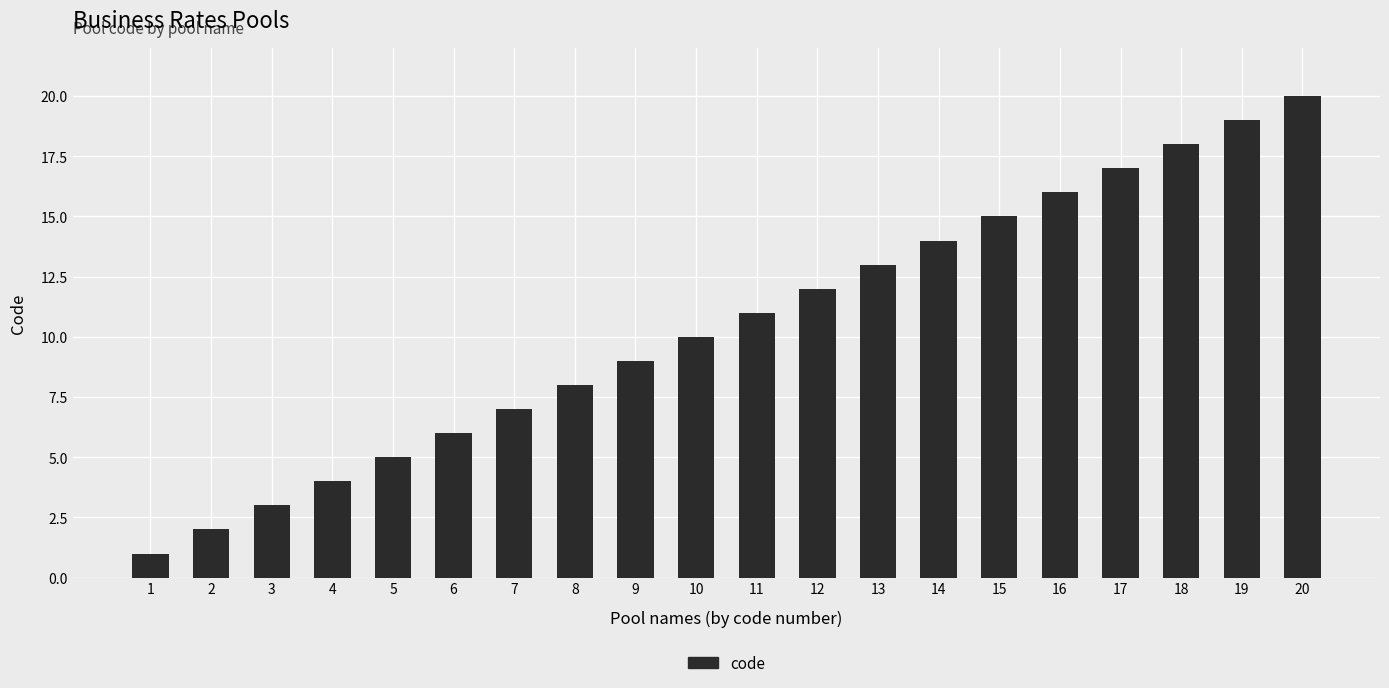

Does the chart contain any negative values?

No